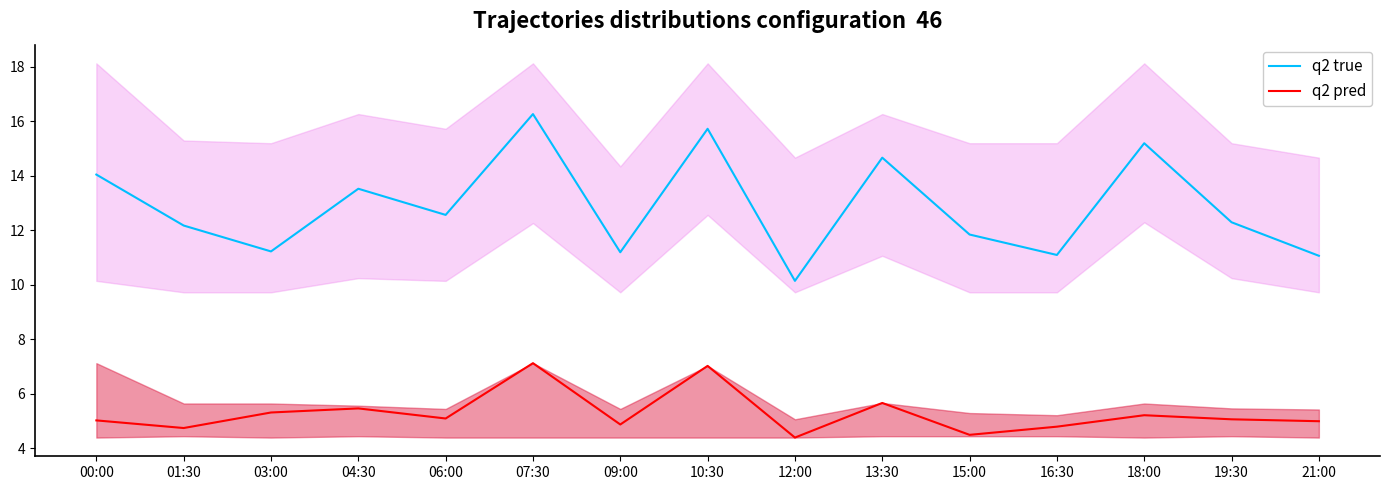

What is the average value of the q2 true series?

12.9